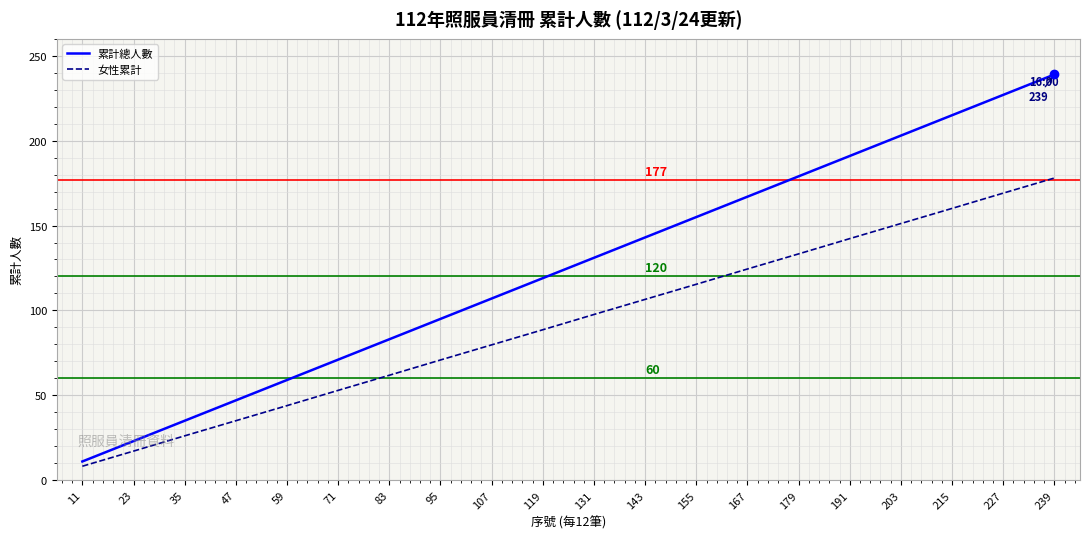

What is the difference between the highest and lowest values at 35?

8.9